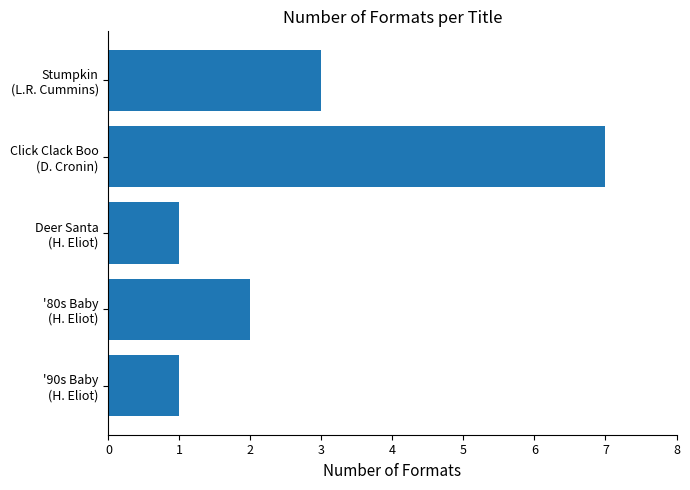

What is the maximum value shown in the chart?

7